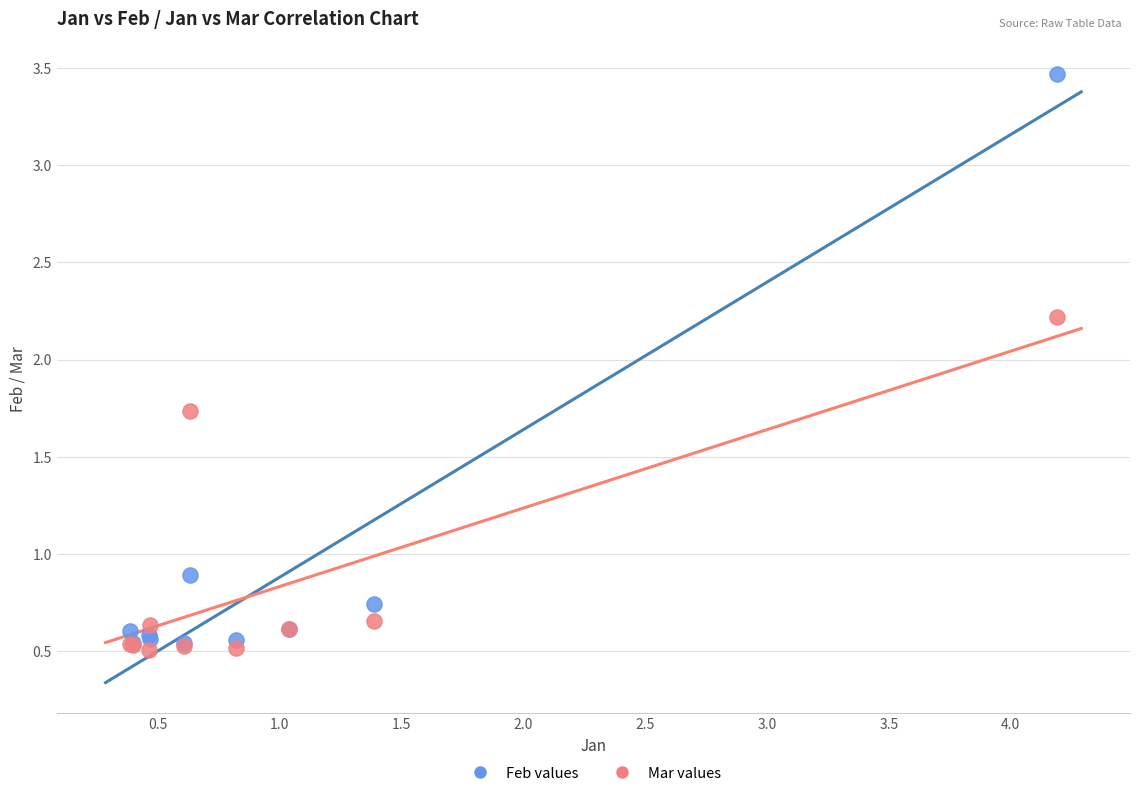

What are all the series names shown in the legend?

Feb values, Mar values